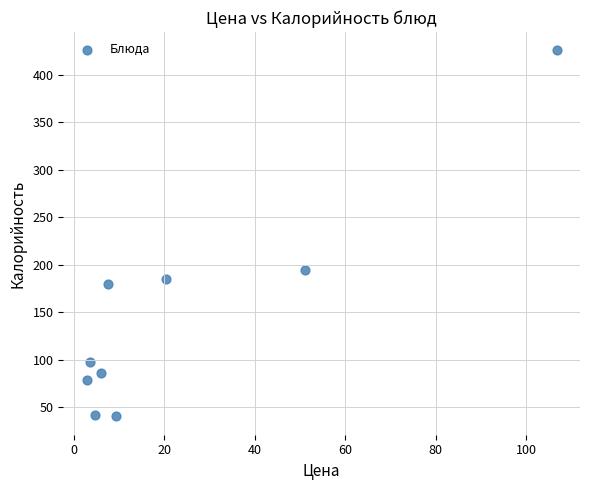

What Y value in the scatter plot is closest to 233?

194.0